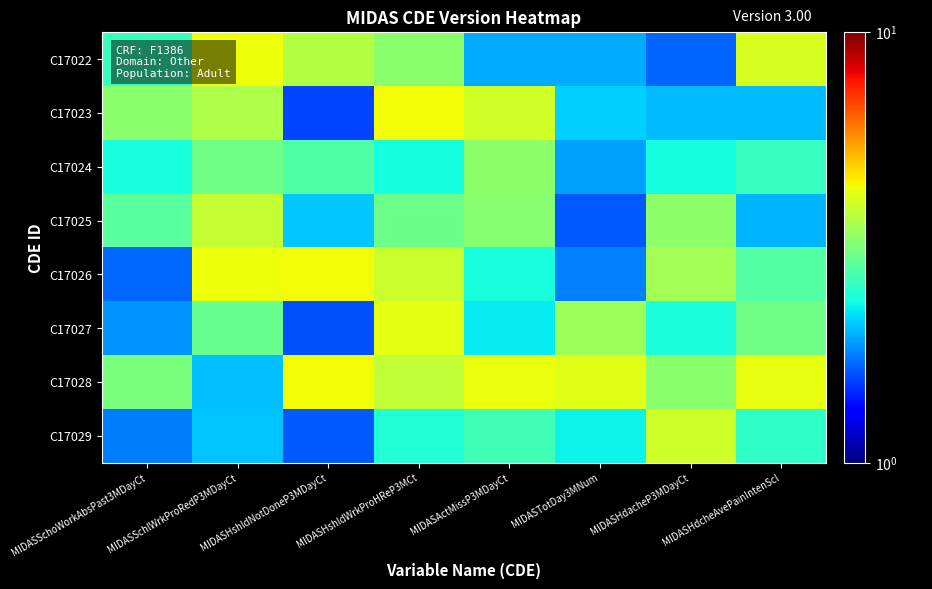

How many categories are shown in the chart?

8